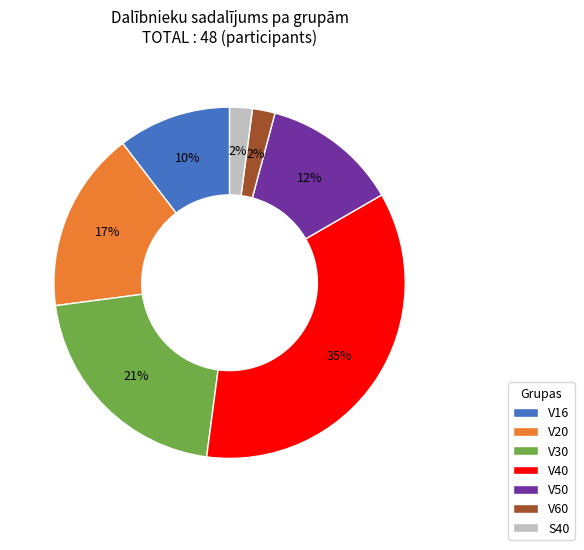

Which has a higher value, V60 or V40?

V40